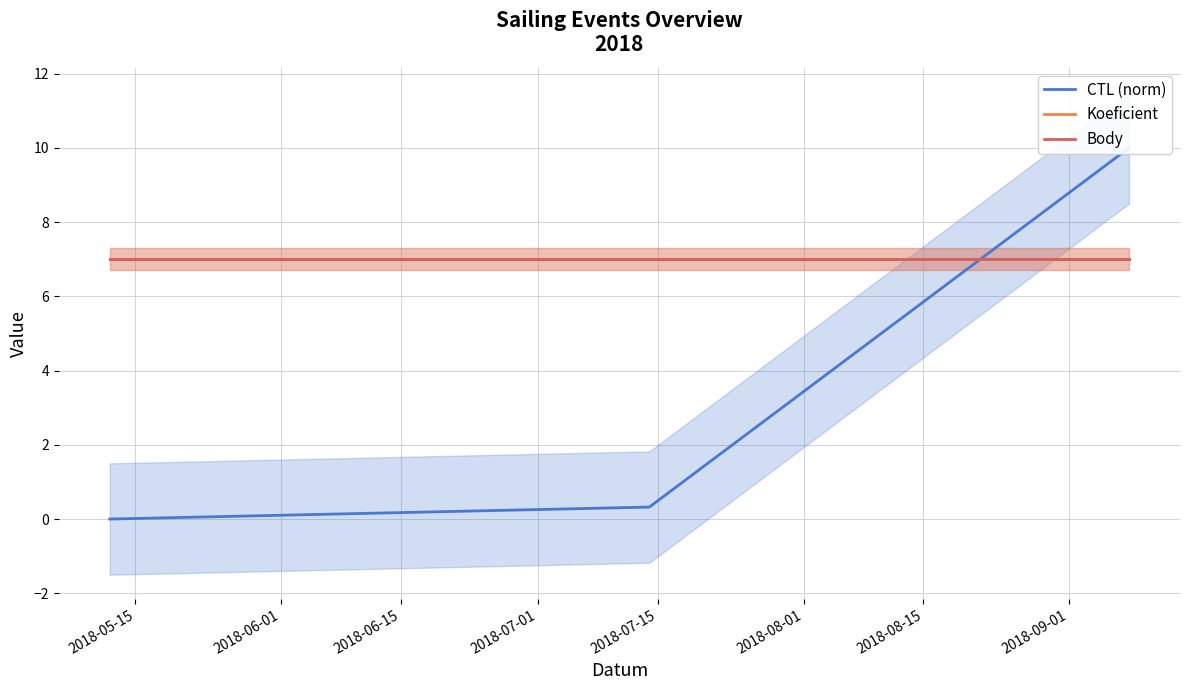

Does the chart display data point markers on the line(s)?

No